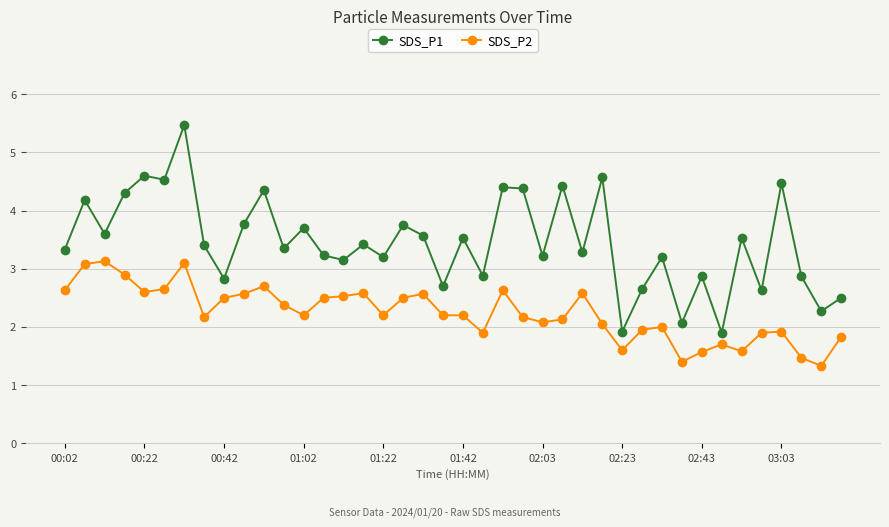

What is the value of the SDS_P1 point at the 40th from the left?

2.5